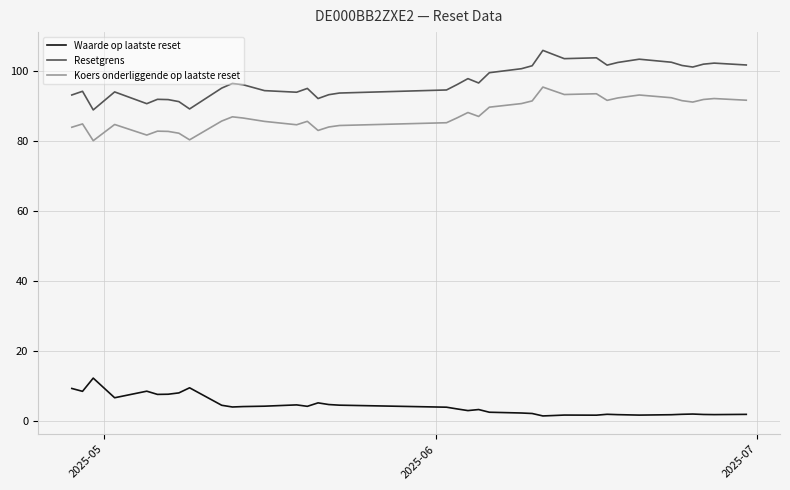

True or false: Waarde op laatste reset has more than 2 points higher than both neighbors.

True